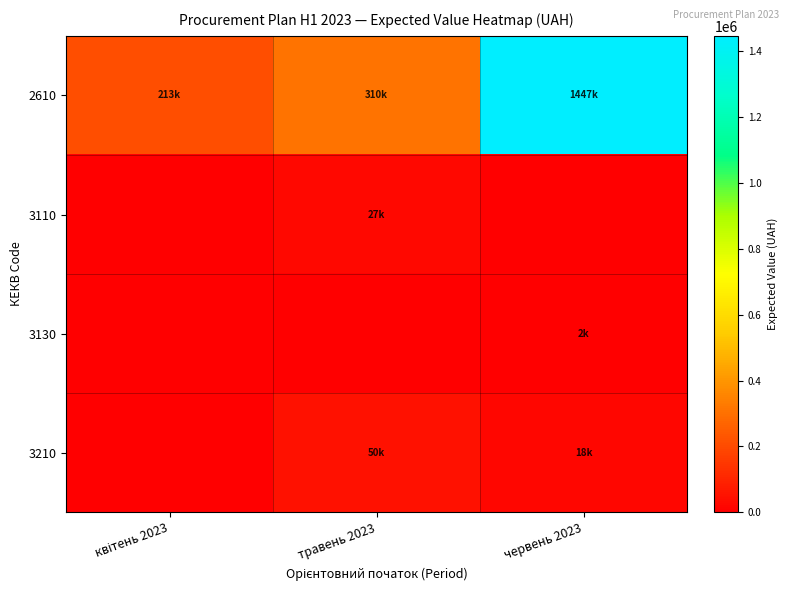

Which has a higher value, квітень 2023 or травень 2023?

травень 2023